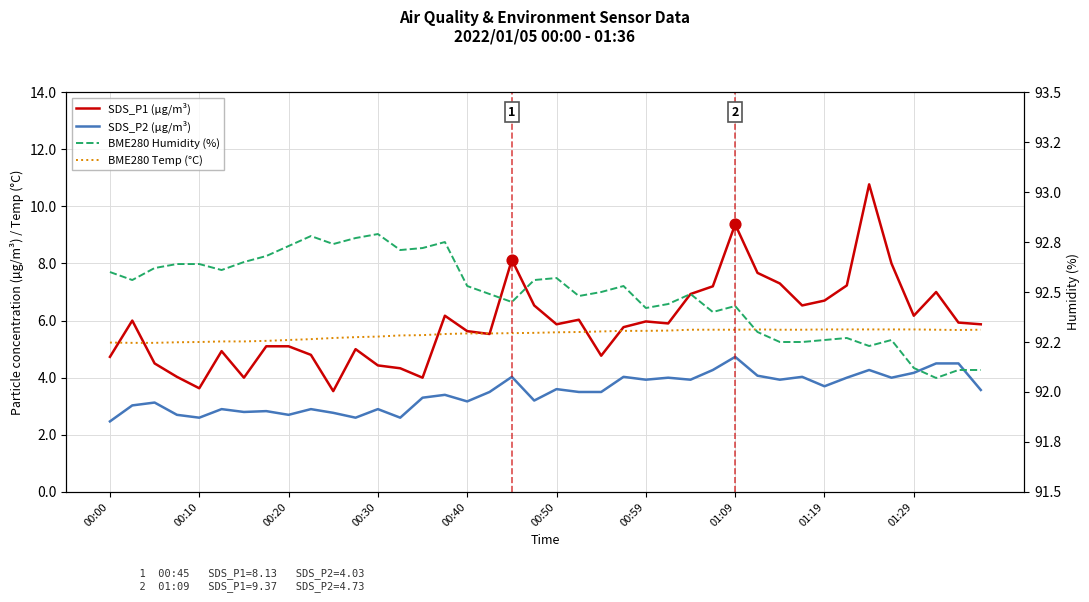

Which series contains the lowest Y value?

SDS_P2 (µg/m³)